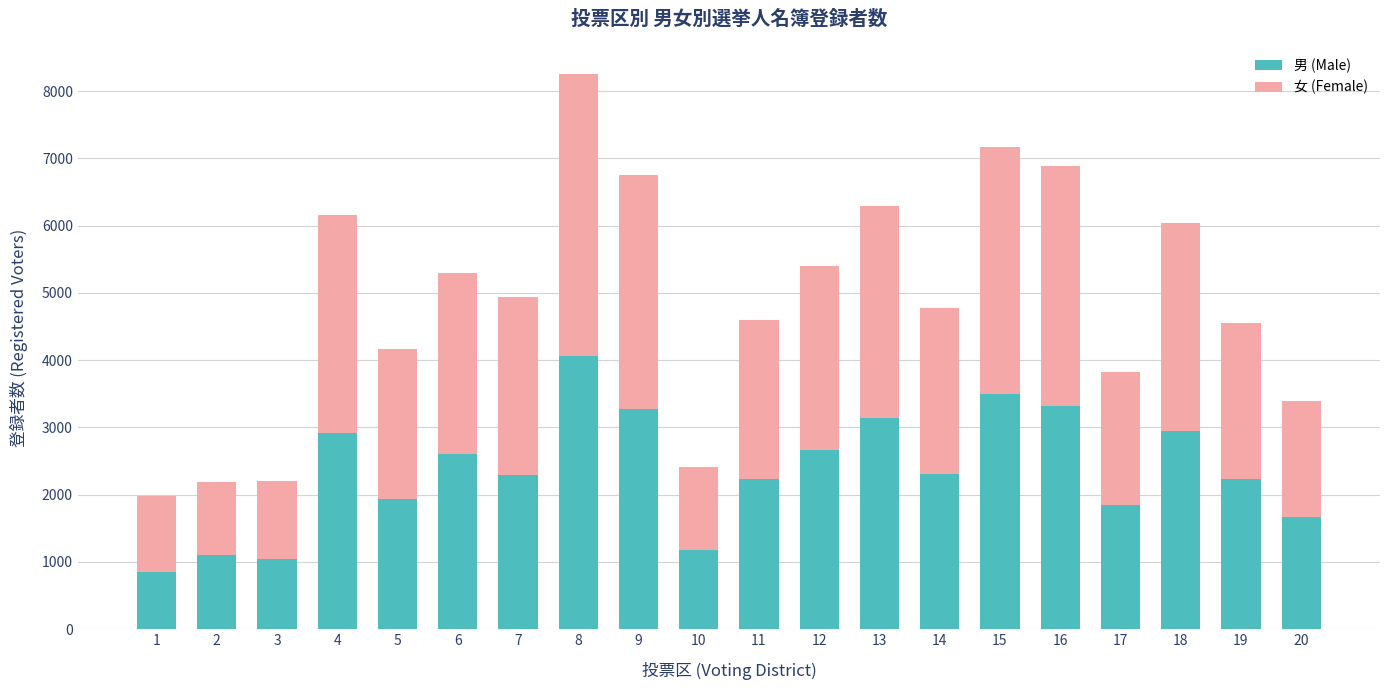

The value of 男 (Male) at 12 is 2670. True or false?

True